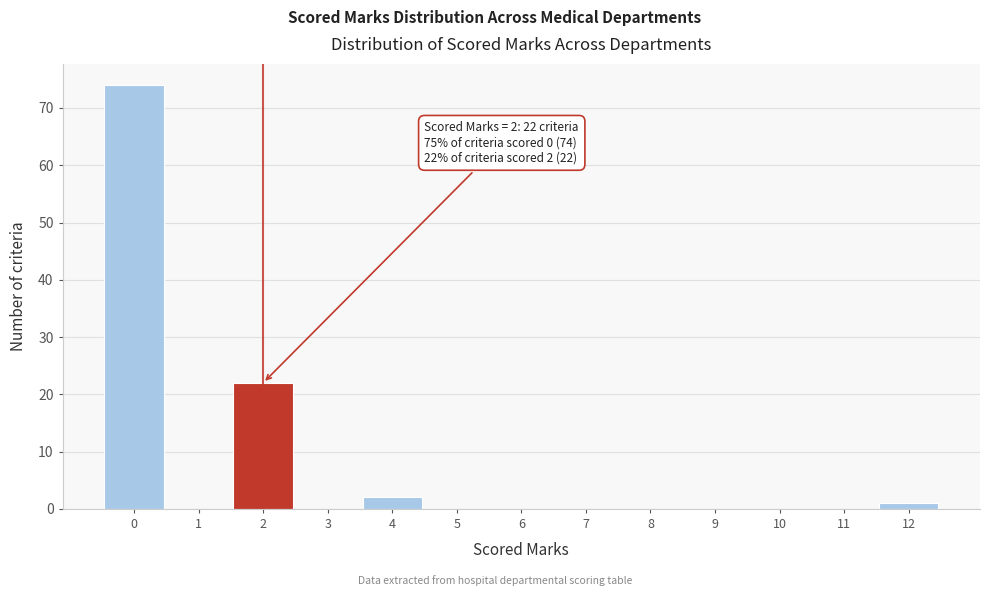

Which range on the x-axis has the tallest bar?

-0.5 to 0.5